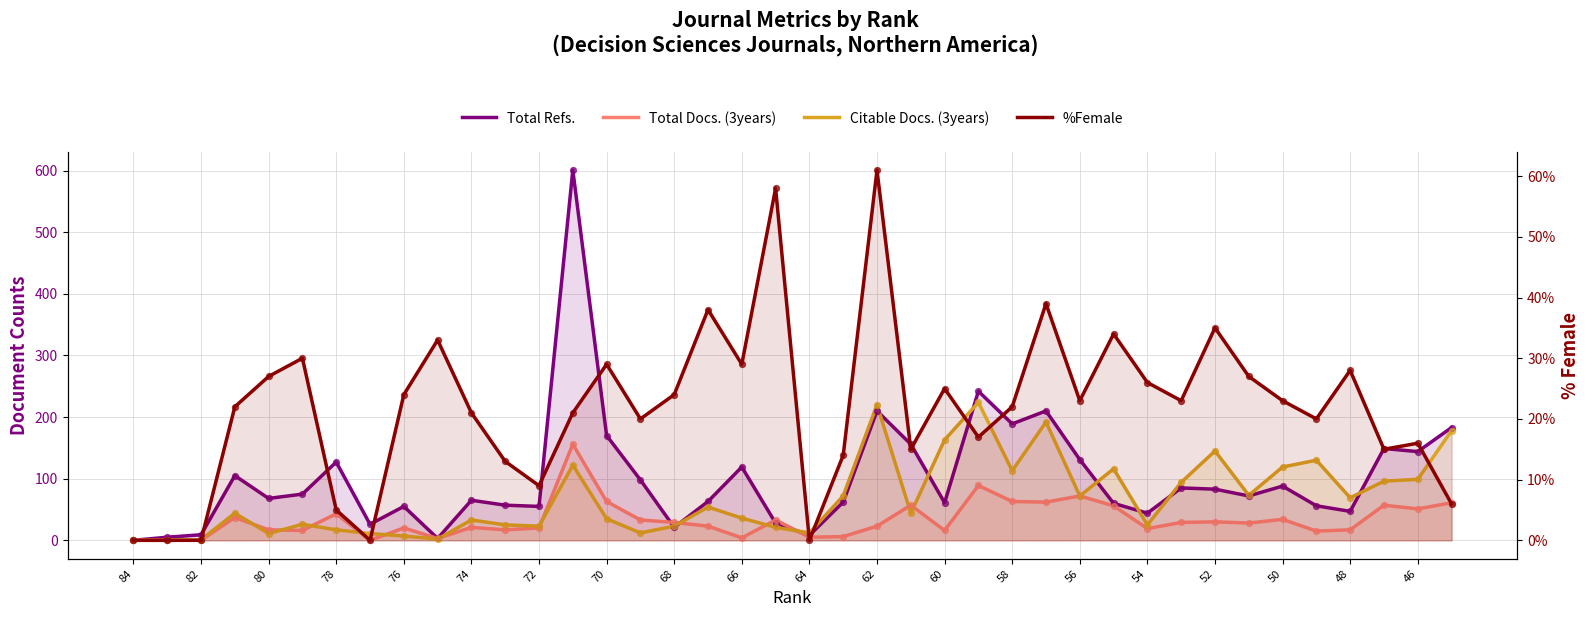

At how many categories does at least one series exceed 36?

33